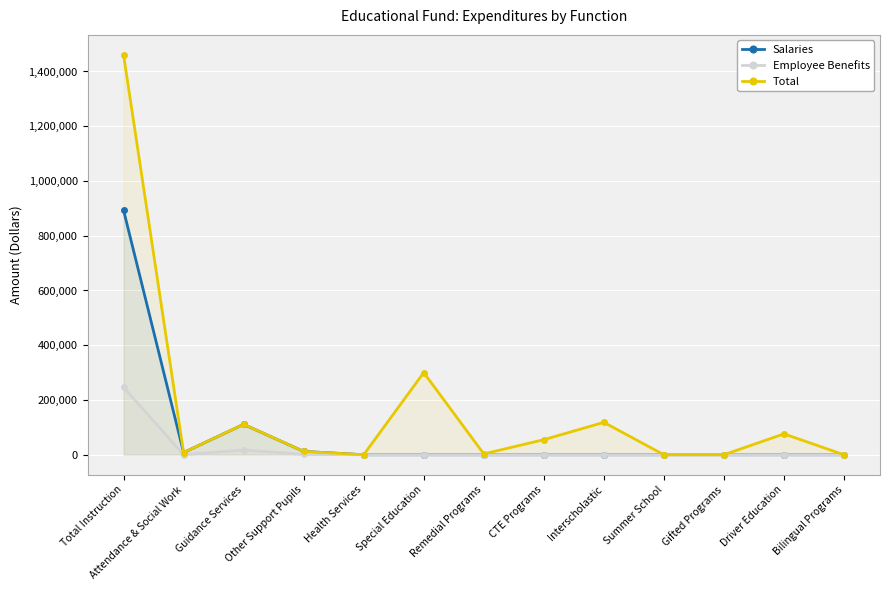

How many distinct data groups are displayed?

3